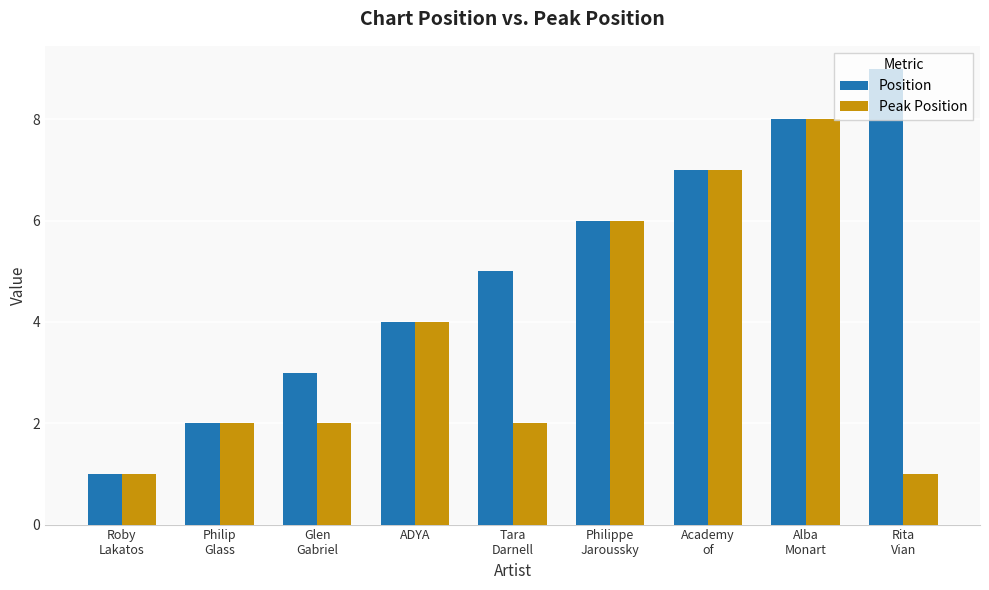

What is the total value across all series at Roby
Lakatos?

2